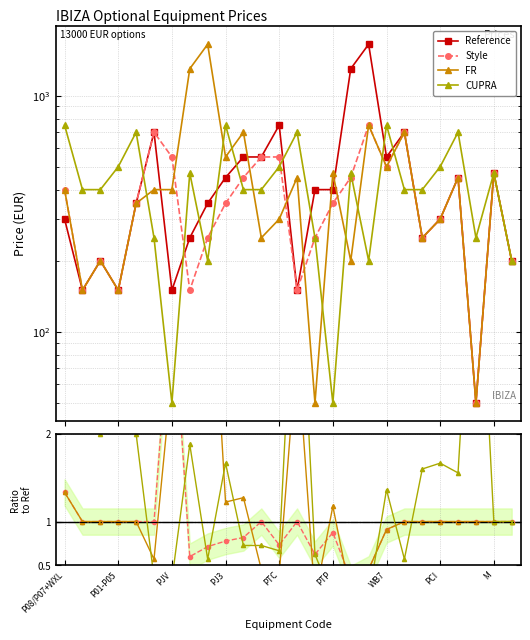

What is the approximate value of FR at PTP?

1.2